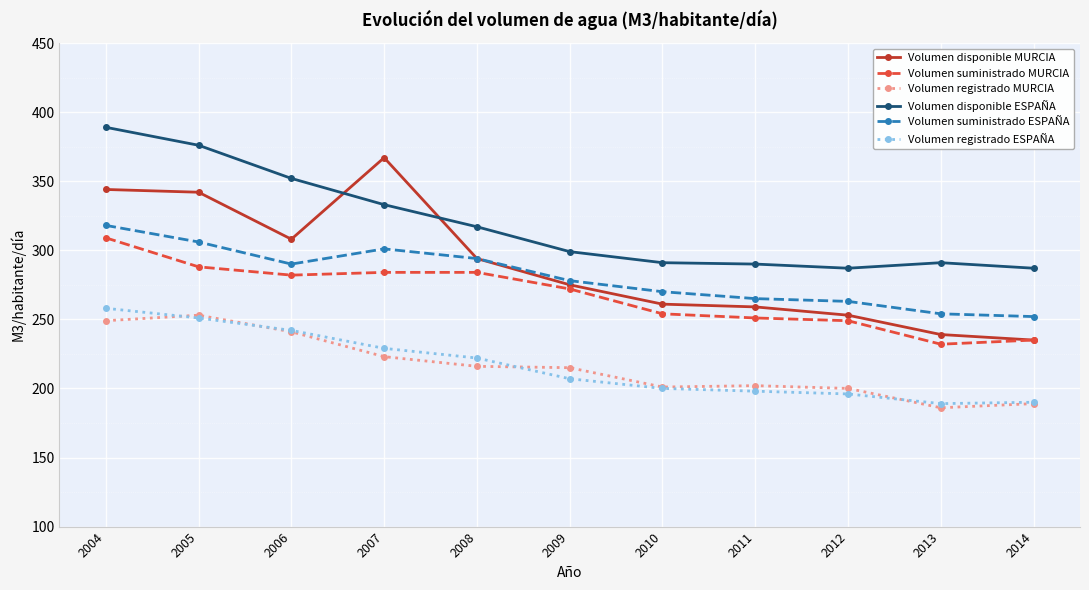

True or false: Volumen suministrado ESPAÑA and Volumen disponible ESPAÑA cross at least once.

False